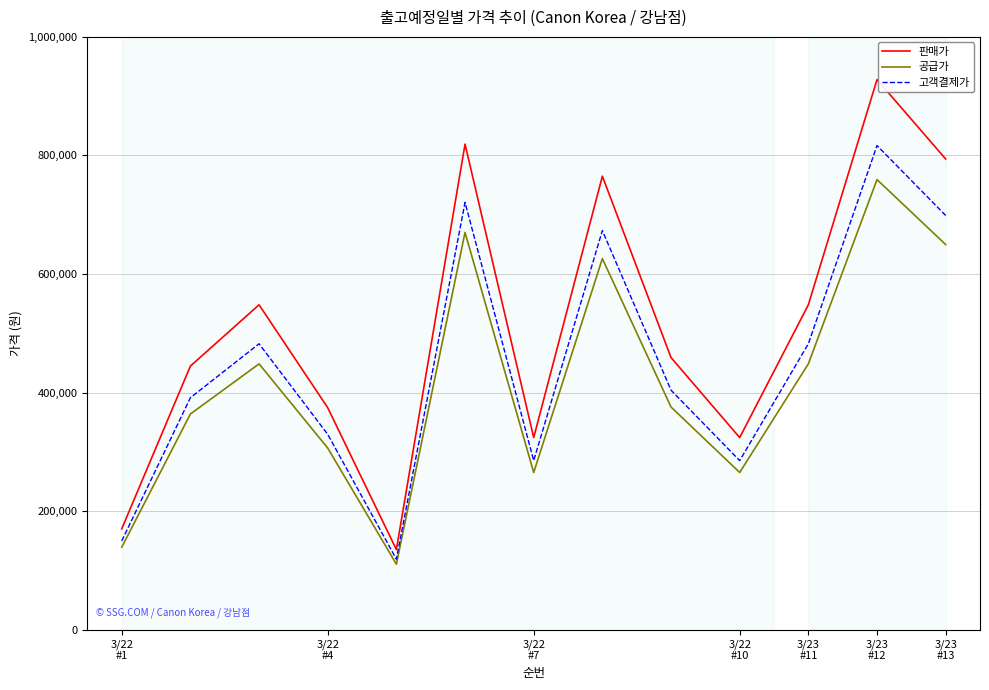

True or false: 판매가 and 공급가 intersect in this chart.

False